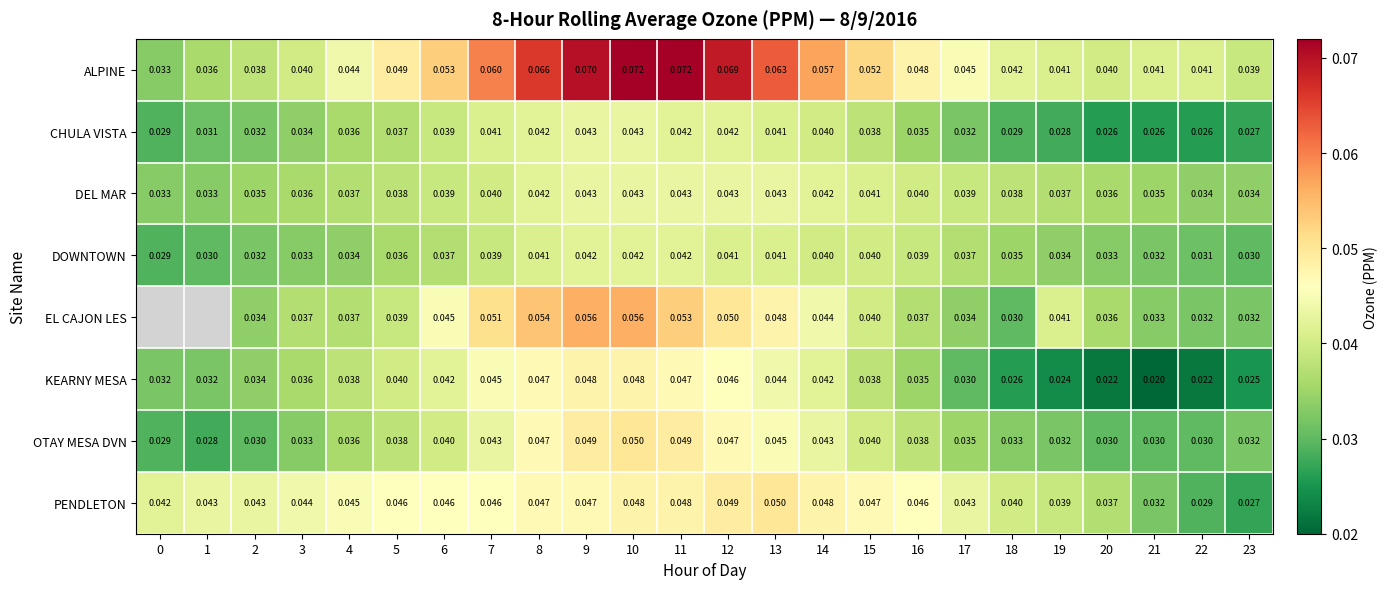

At how many categories does at least one series exceed 0?

24